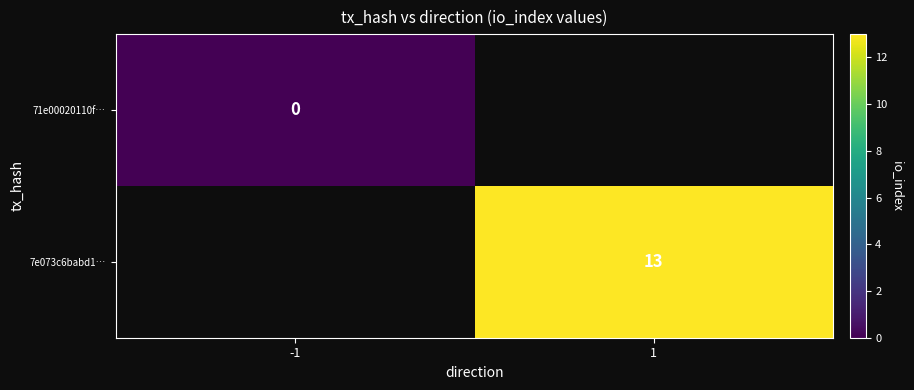

The 7e073c6babd1… series shows 13 at 1. True or false?

True